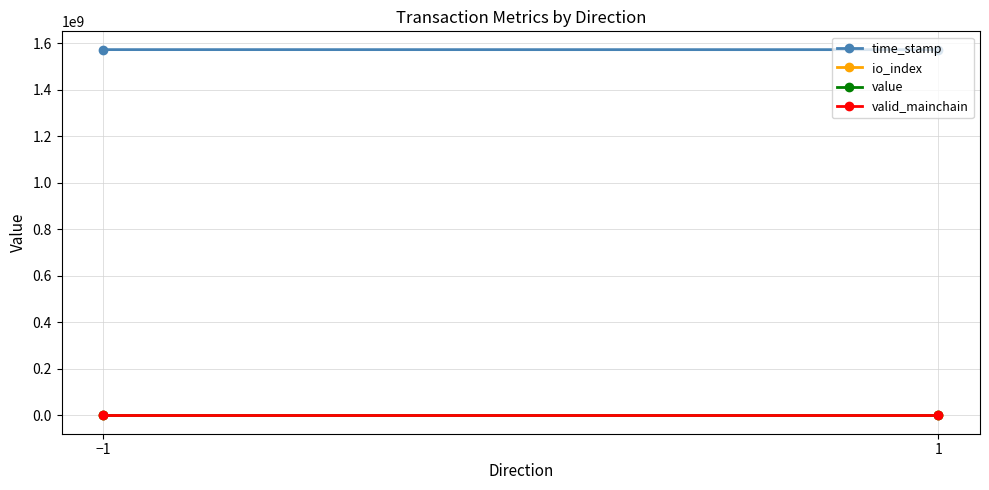

Rank the series by their maximum value, from highest to lowest.

time_stamp, value, io_index, valid_mainchain